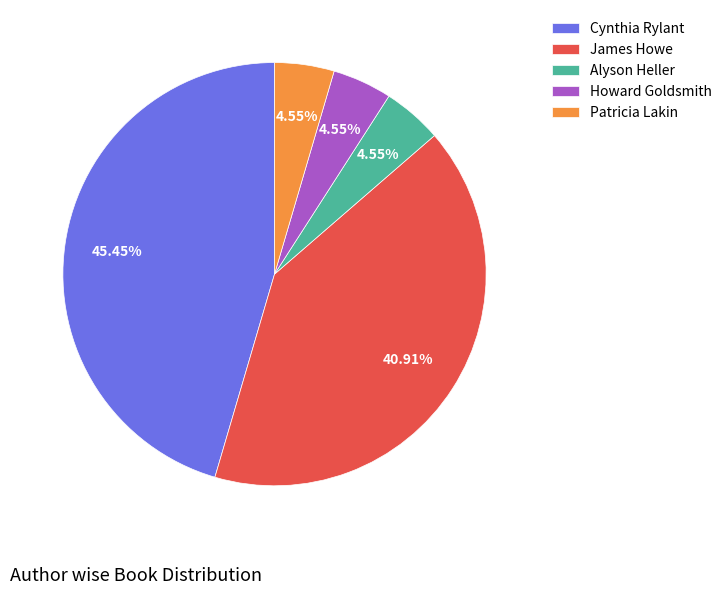

How many segments does this pie chart have?

5